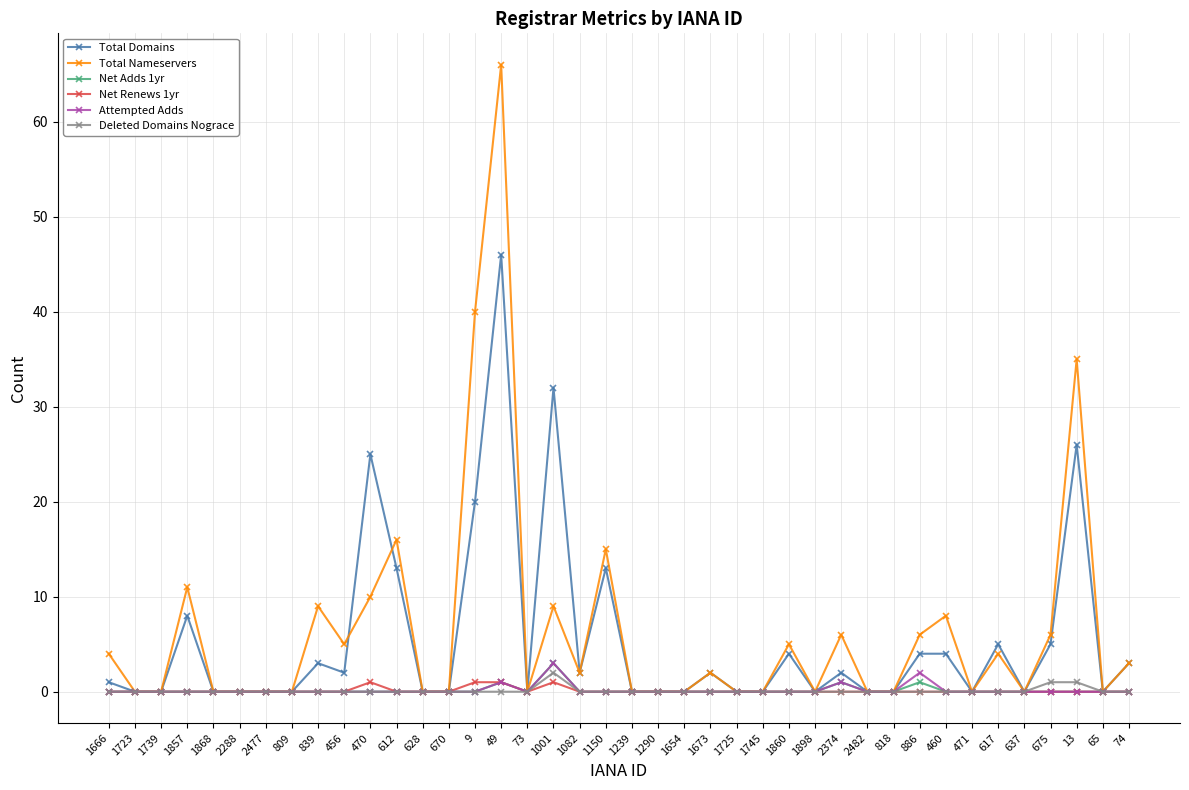

At which category is the sum across all series the highest?

49